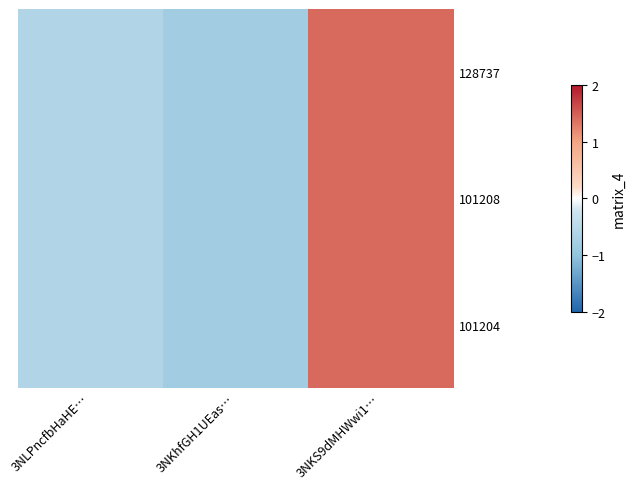

Rank the series at 3NKhfGH1UEas… from lowest to highest value.

128737, 101208, 101204